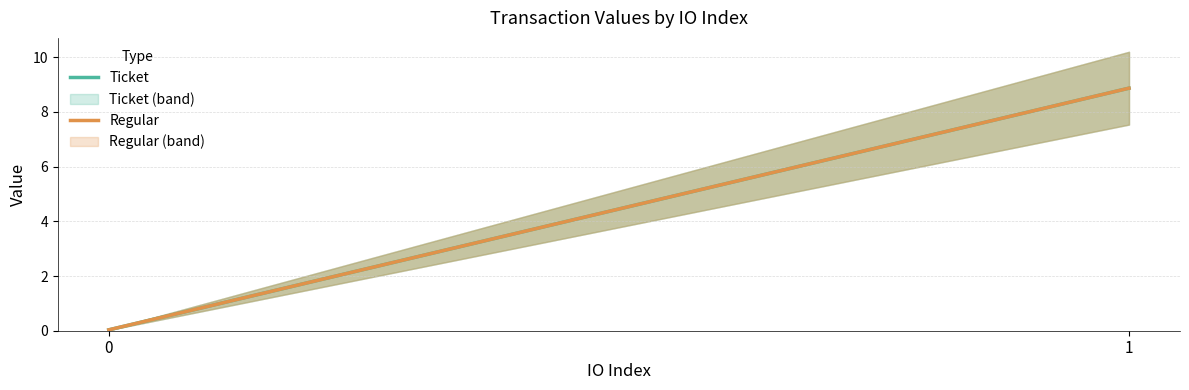

How many values in the Regular series exceed 8?

1